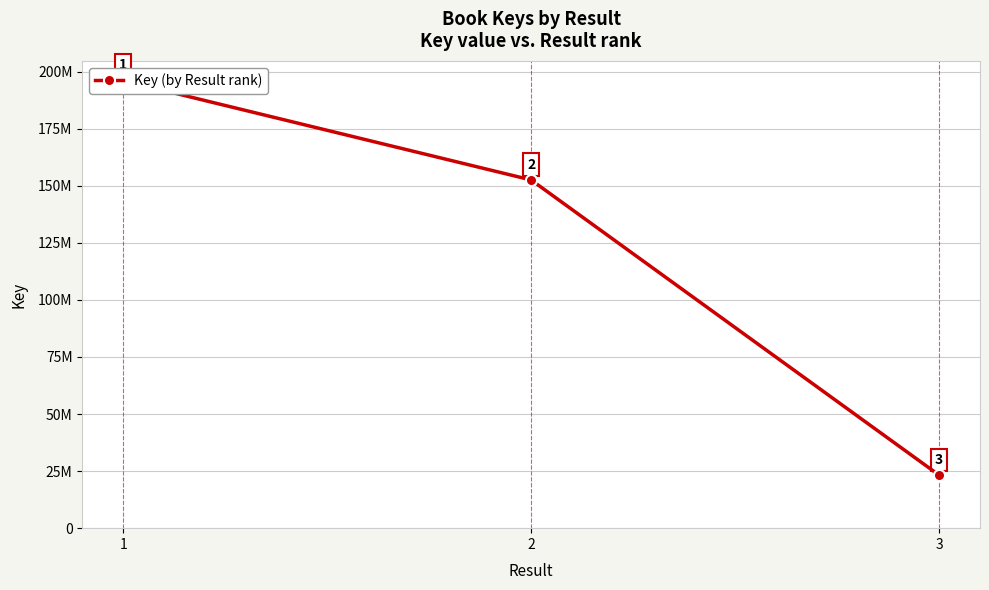

Is it true that the value at 3 is 39843342?

False